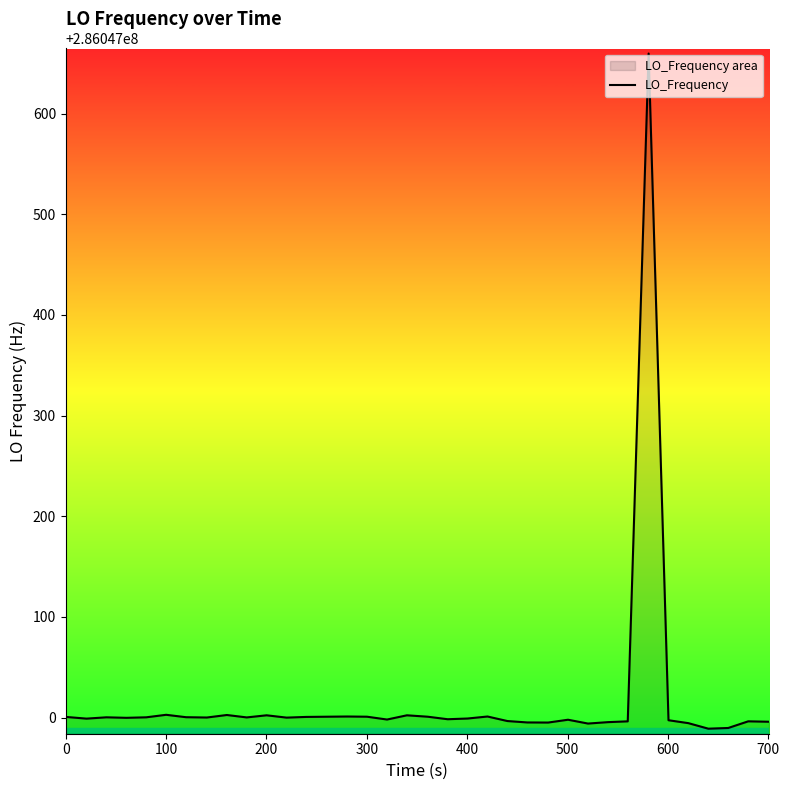

How many data points are less than 286047000?

20